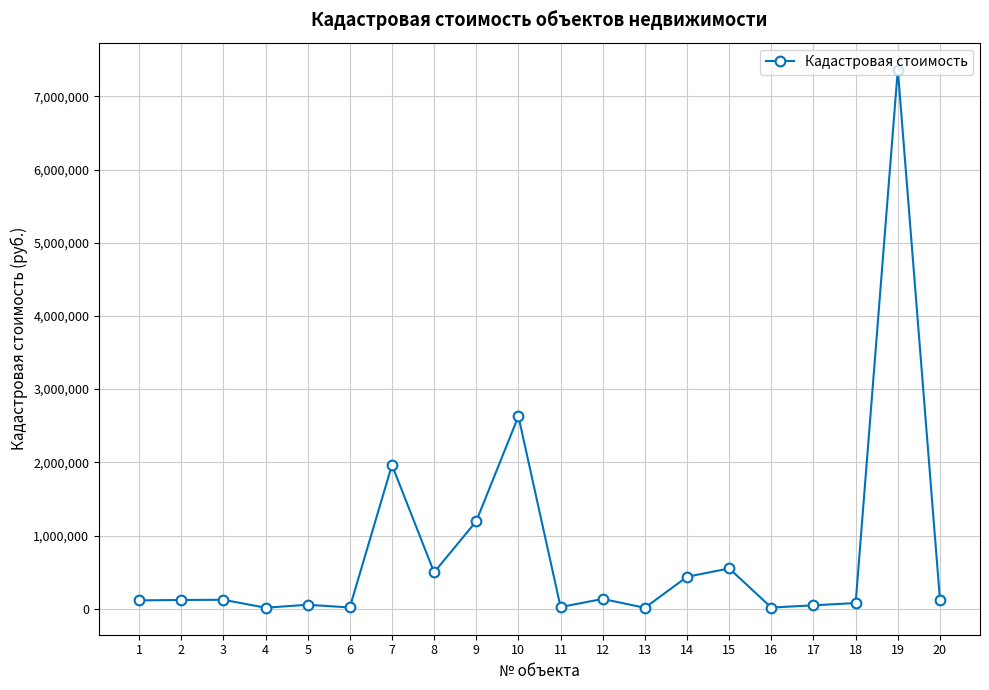

At which label does the data first exceed 122408?

3